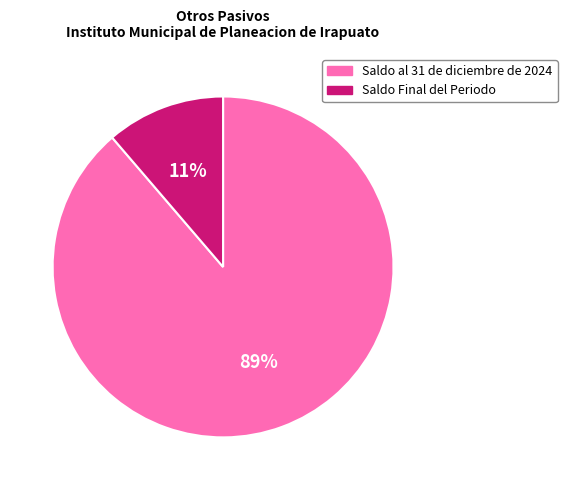

Is the sum of Saldo Final del Periodo and Saldo al 31 de diciembre de 2024 greater than half?

Yes